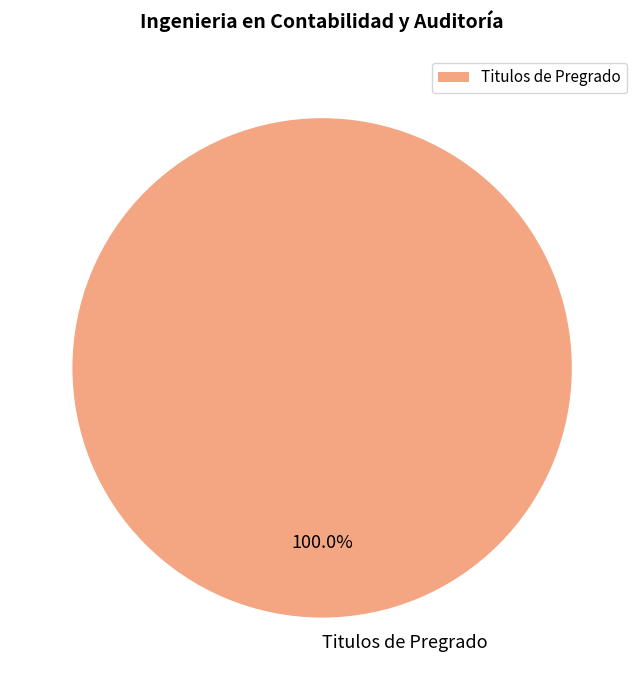

Is there a majority slice in this chart?

Yes